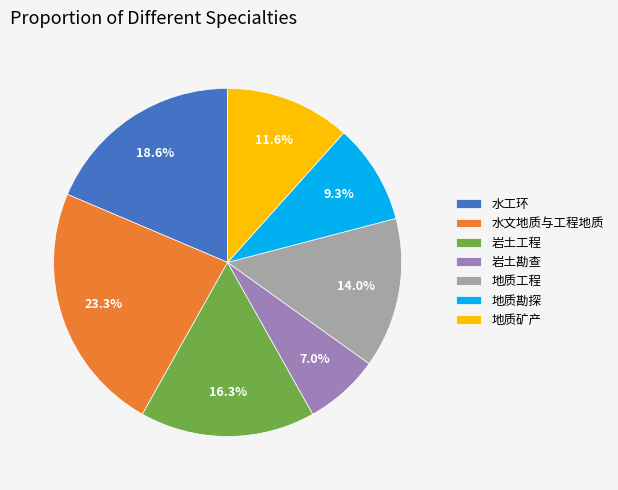

Which has a higher value, 水文地质与工程地质 or 地质工程?

水文地质与工程地质